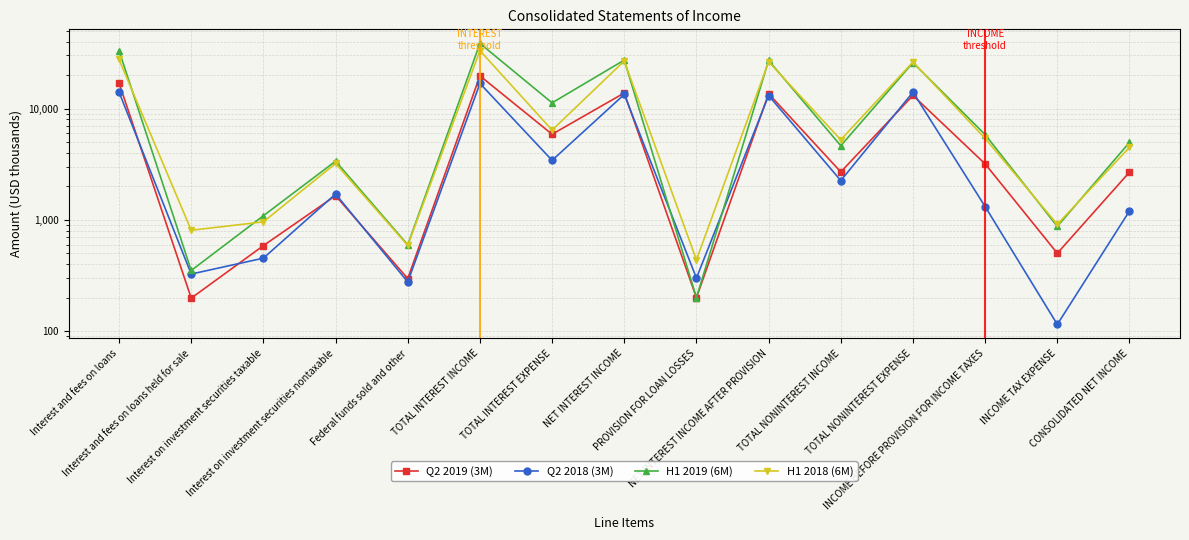

What value does the H1 2019 (6M) series have at NET INTEREST INCOME AFTER PROVISION?

27074